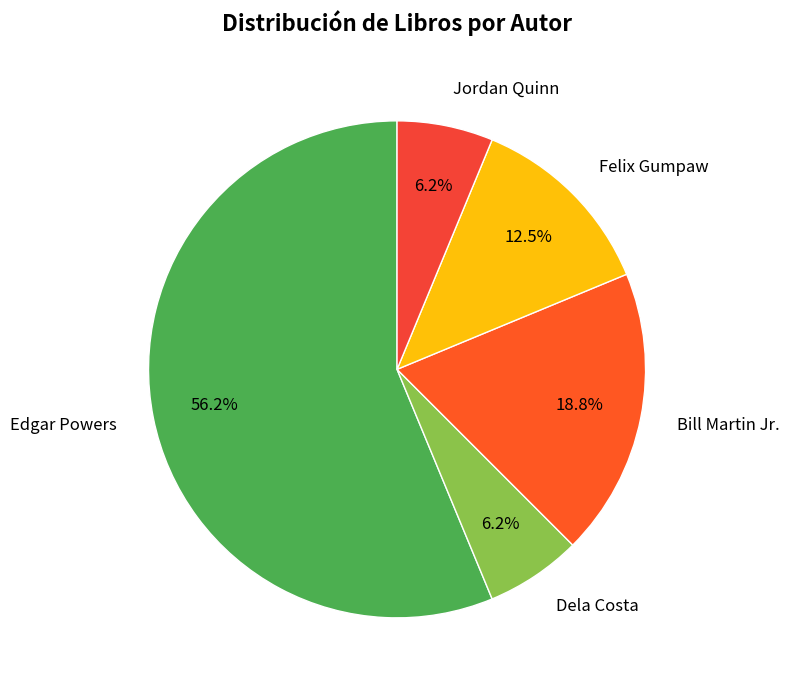

To the nearest percent, what portion does Jordan Quinn represent?

6%